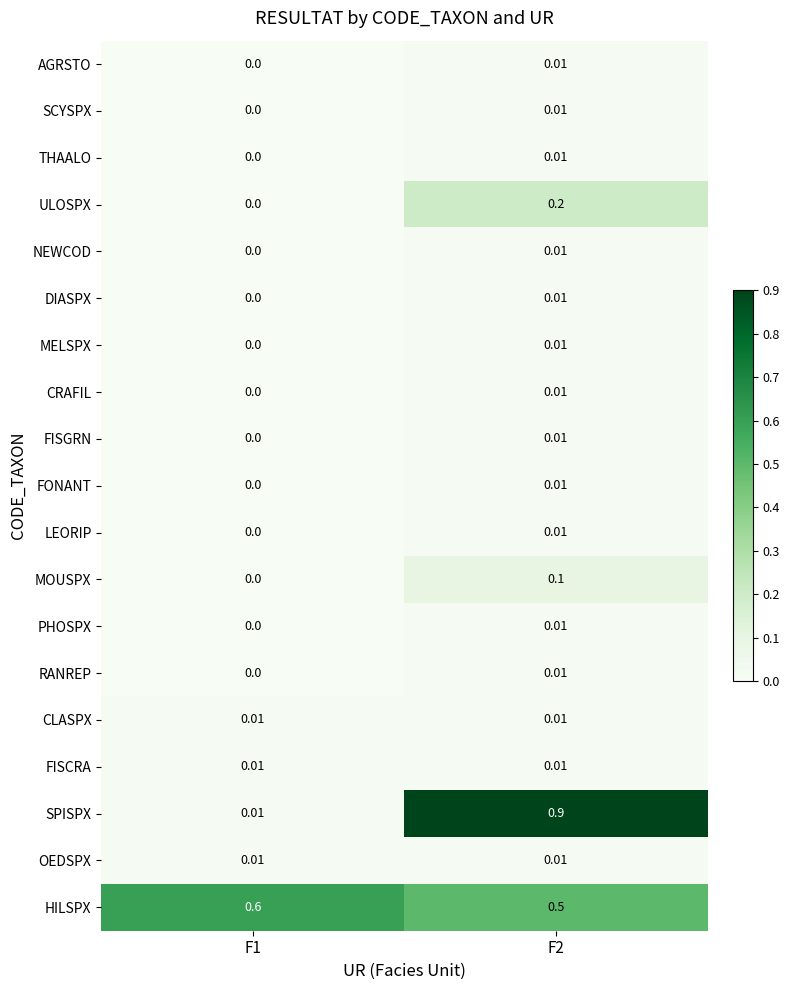

Which series has the largest range (max minus min)?

SPISPX